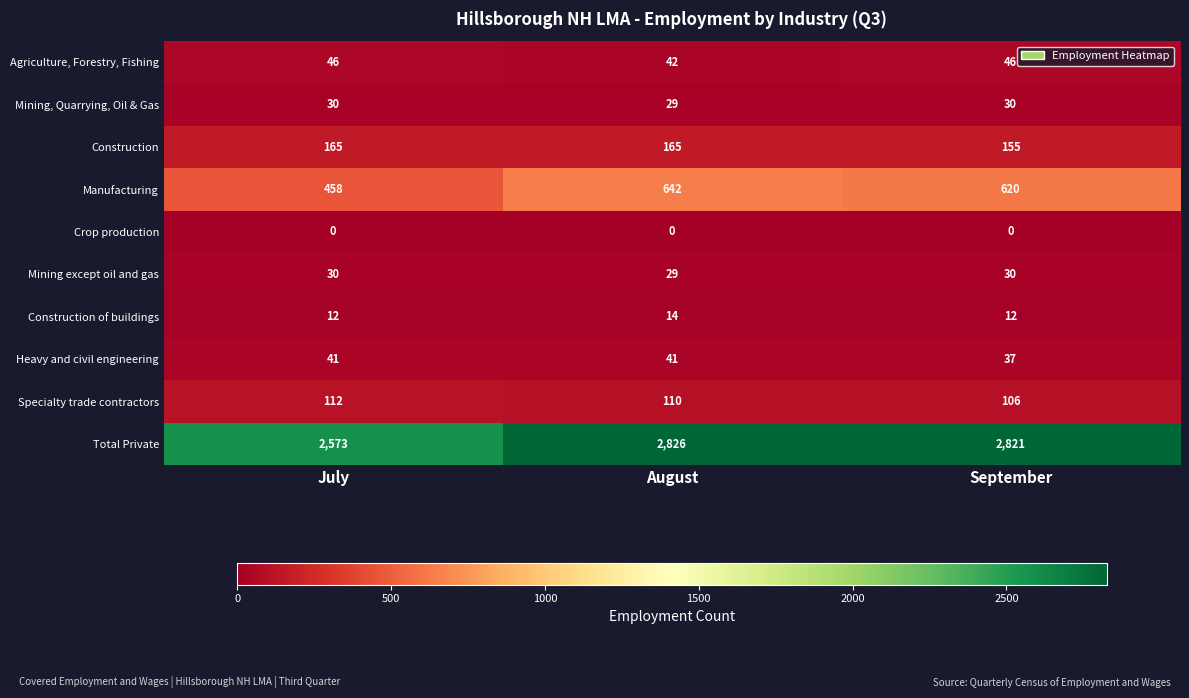

What is the sum of all Construction values?

485